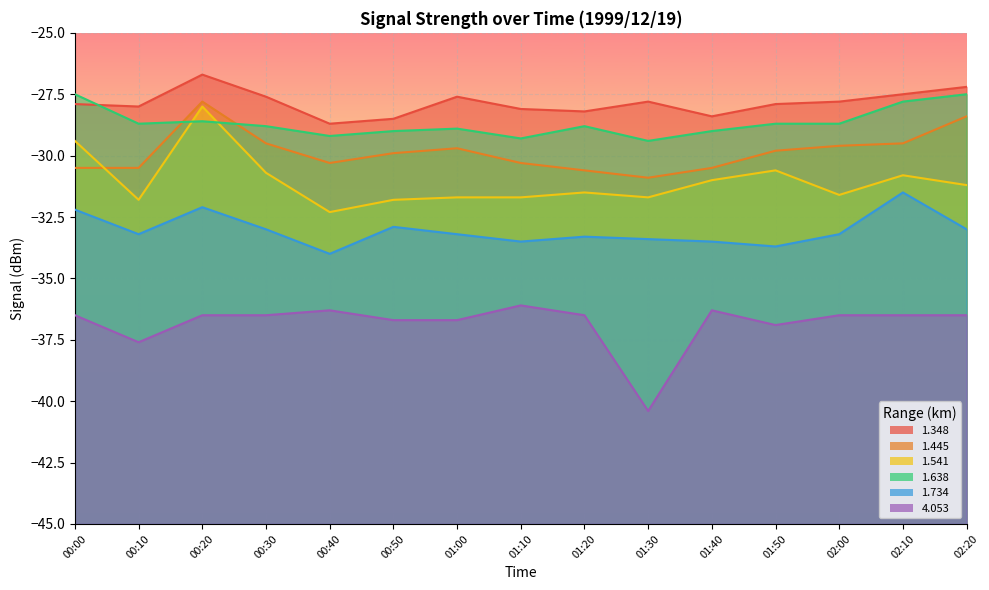

What value does the 1.348 series have at 01:40?

-28.4